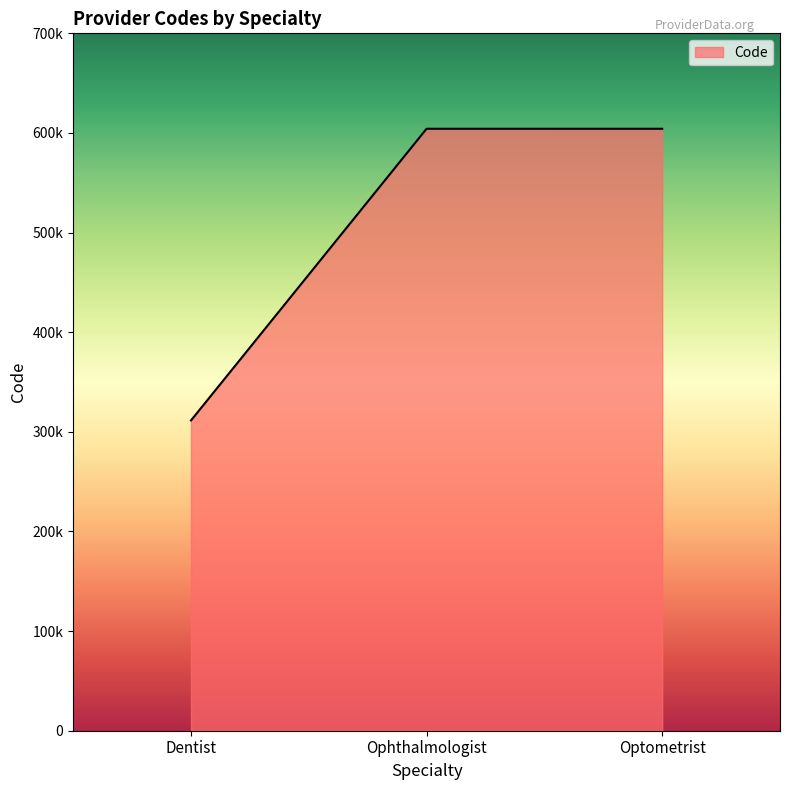

Does the chart display data point markers on the line(s)?

No